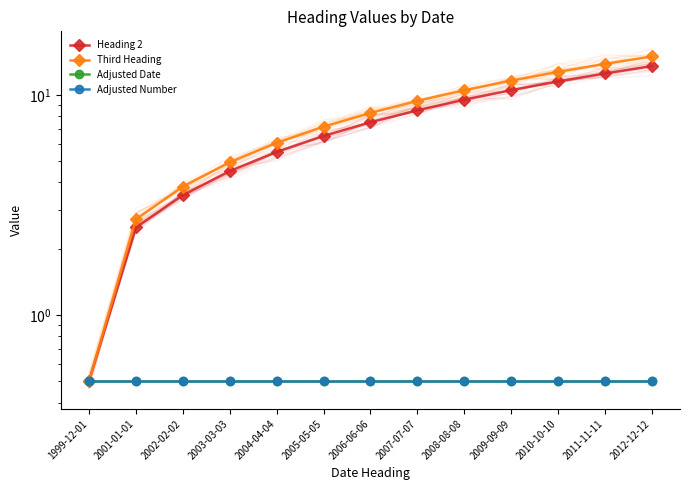

What is the sum of the Heading 2 values at 2002-02-02 and 2012-12-12?

17.0